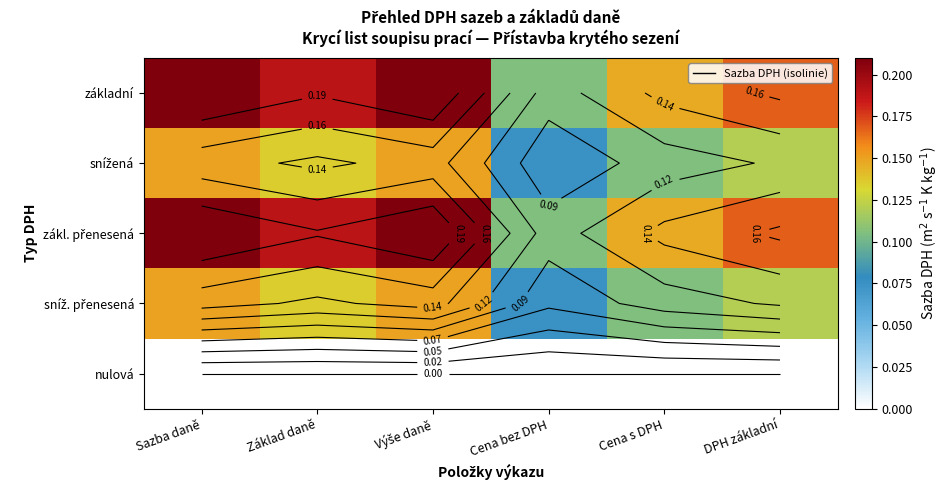

Is it true that sníž. přenesená equals 0.1 at Cena bez DPH?

True